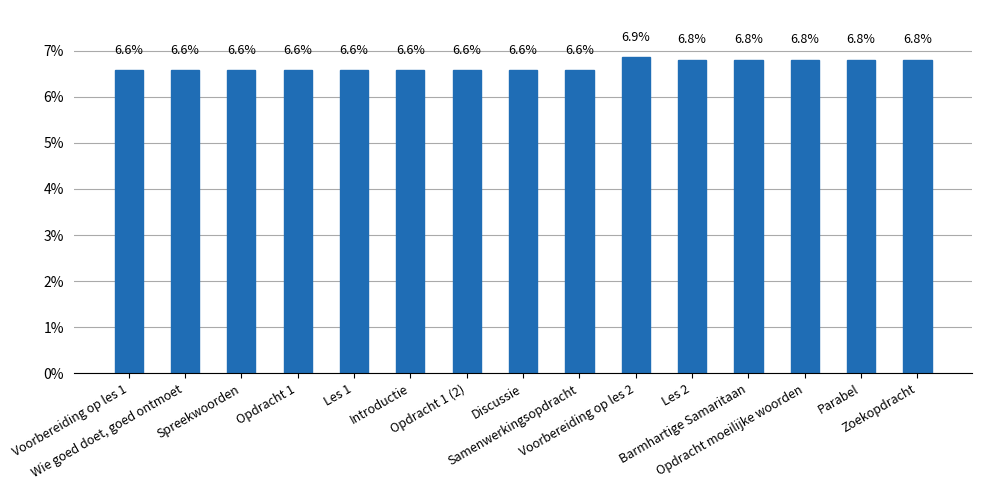

What is the difference between the maximum and minimum values?

0.3